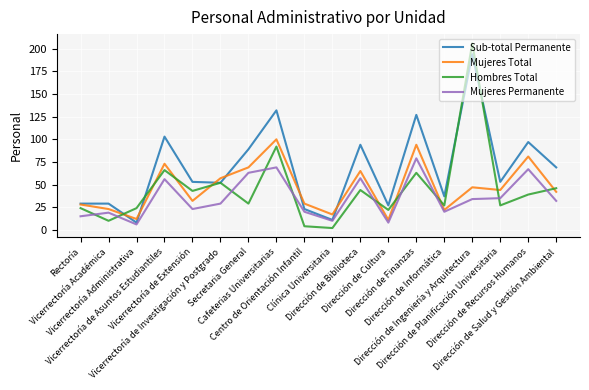

What is the highest value of the Mujeres Permanente series?

79